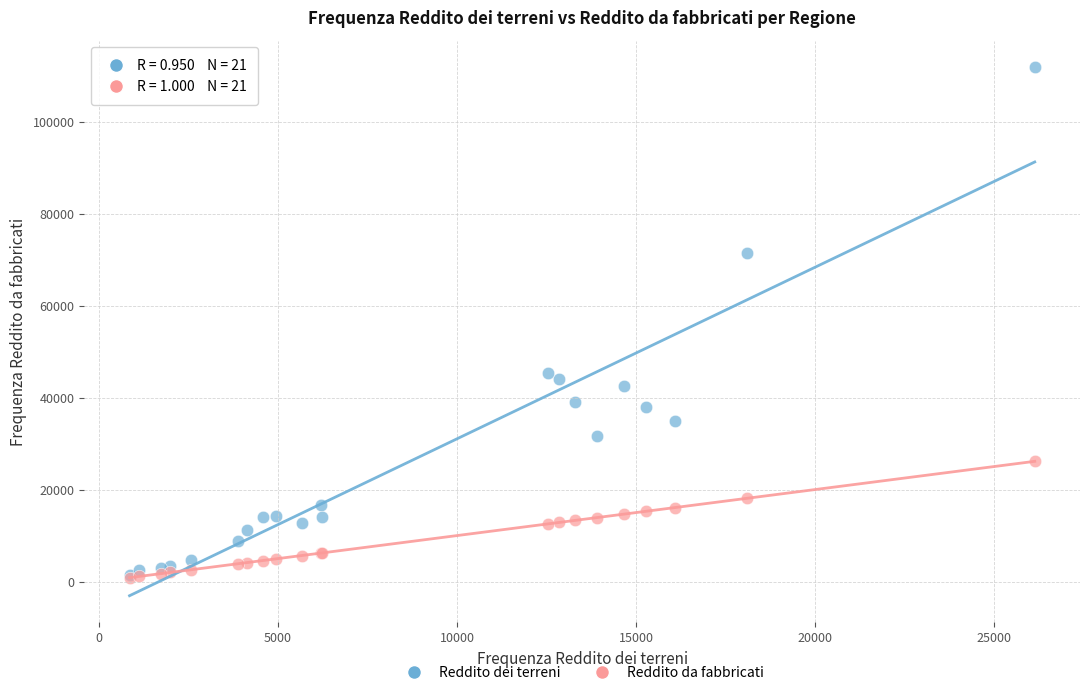

Across all series, what Y value is closest to 56364?

45269